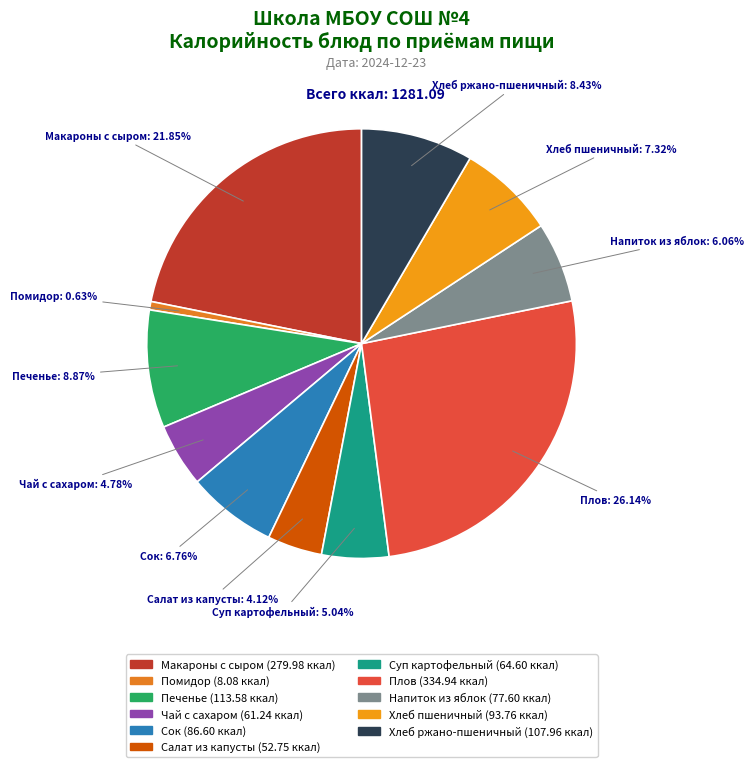

Is there a majority slice in this chart?

No